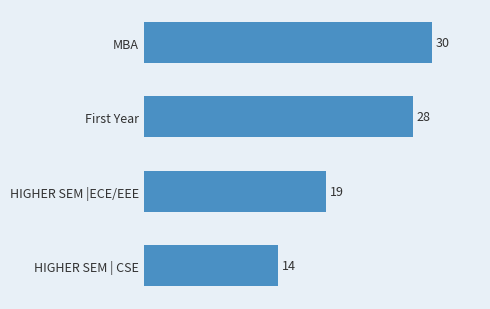

How many values are between 19 and 30?

3